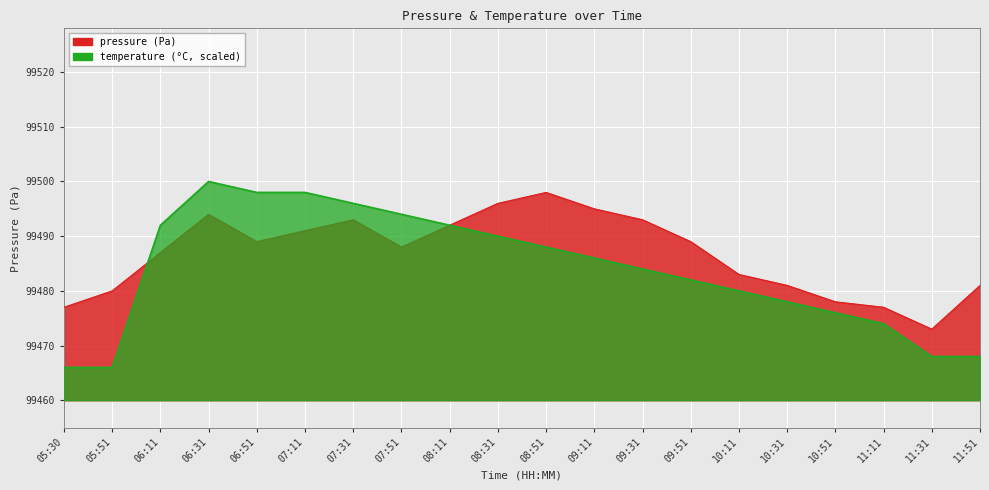

Is the value of pressure at 07:51 greater than the value of temperature at 08:11?

No